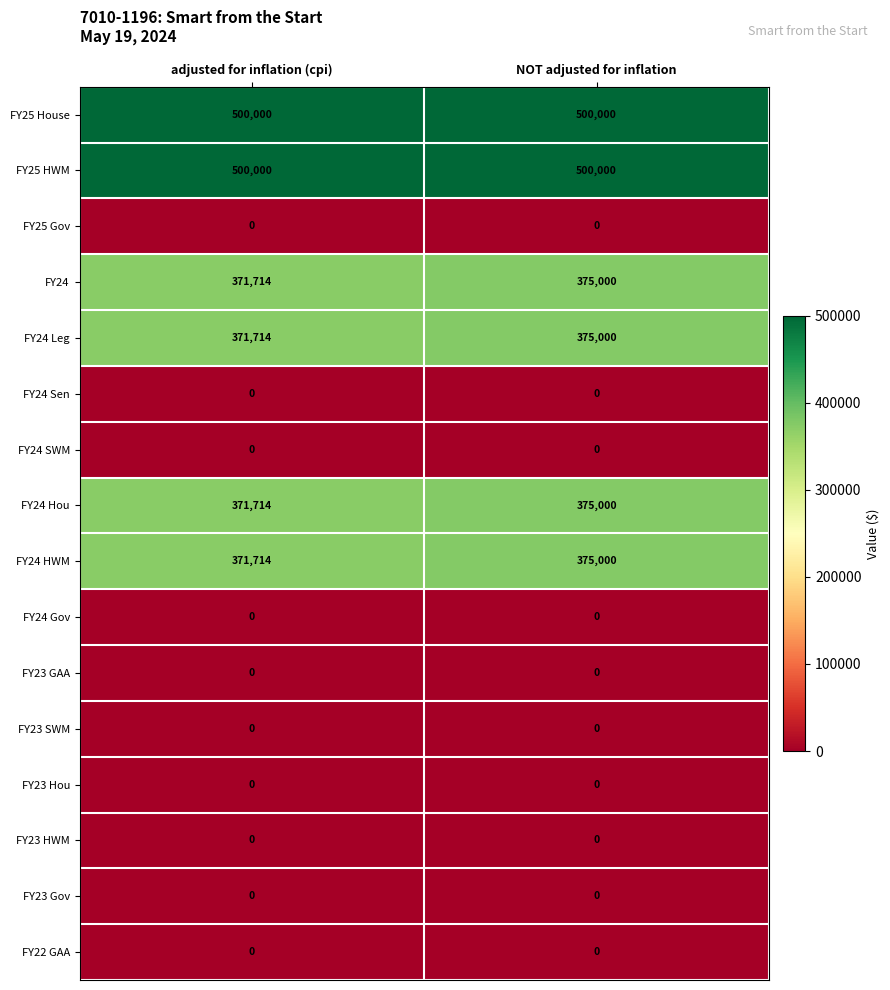

What is the sum of the FY25 HWM values at adjusted for inflation (cpi) and NOT adjusted for inflation?

1000000